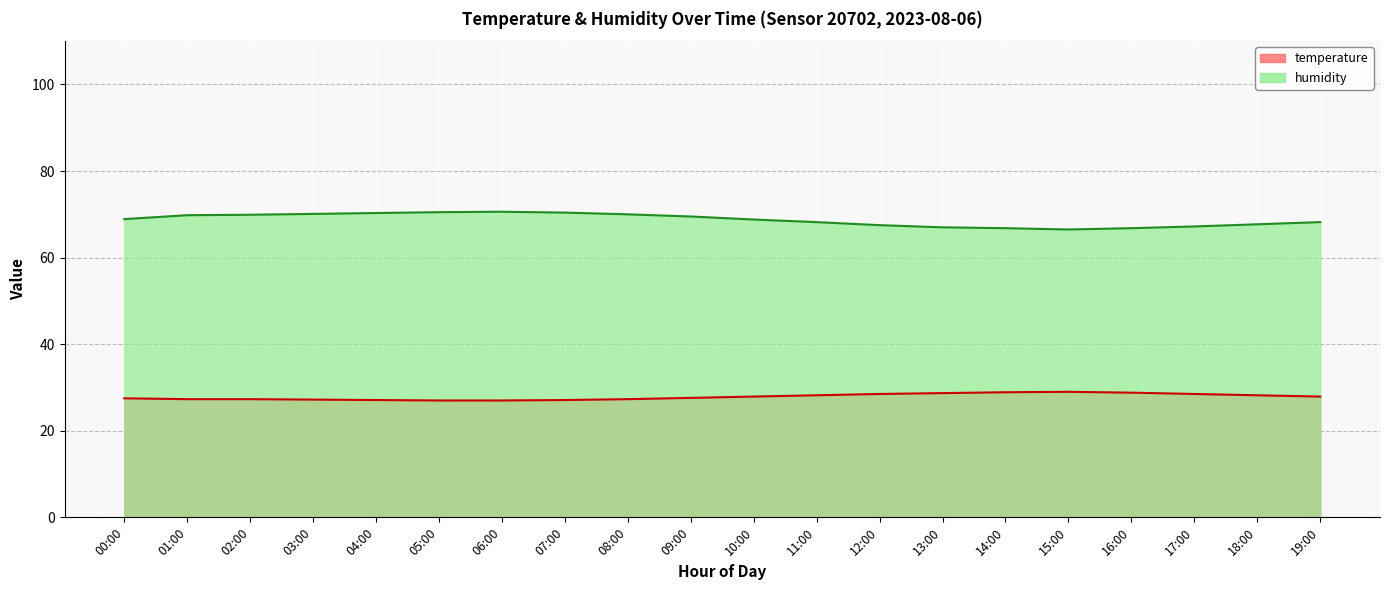

What are all the series names shown in the legend?

temperature, humidity